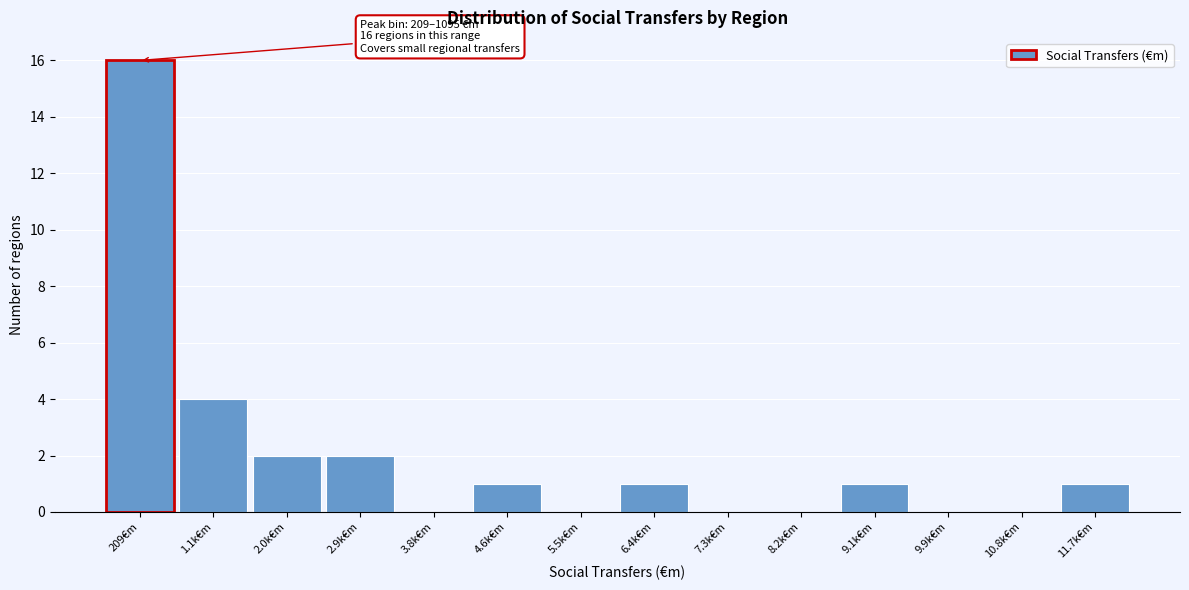

Reading left to right, list all the values displayed in this chart.

209€m=16	1.1k€m=4	2.0k€m=2	2.9k€m=2	3.8k€m=0	4.6k€m=1	5.5k€m=0	6.4k€m=1	7.3k€m=0	8.2k€m=0	9.1k€m=1	9.9k€m=0	10.8k€m=0	11.7k€m=1